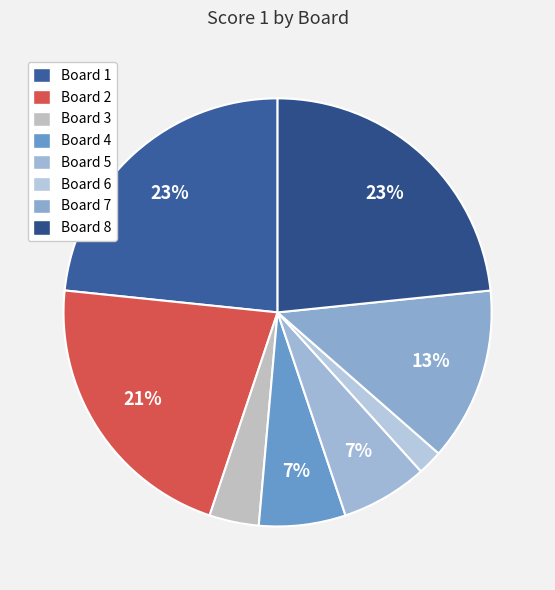

How many slices are in this pie chart?

8